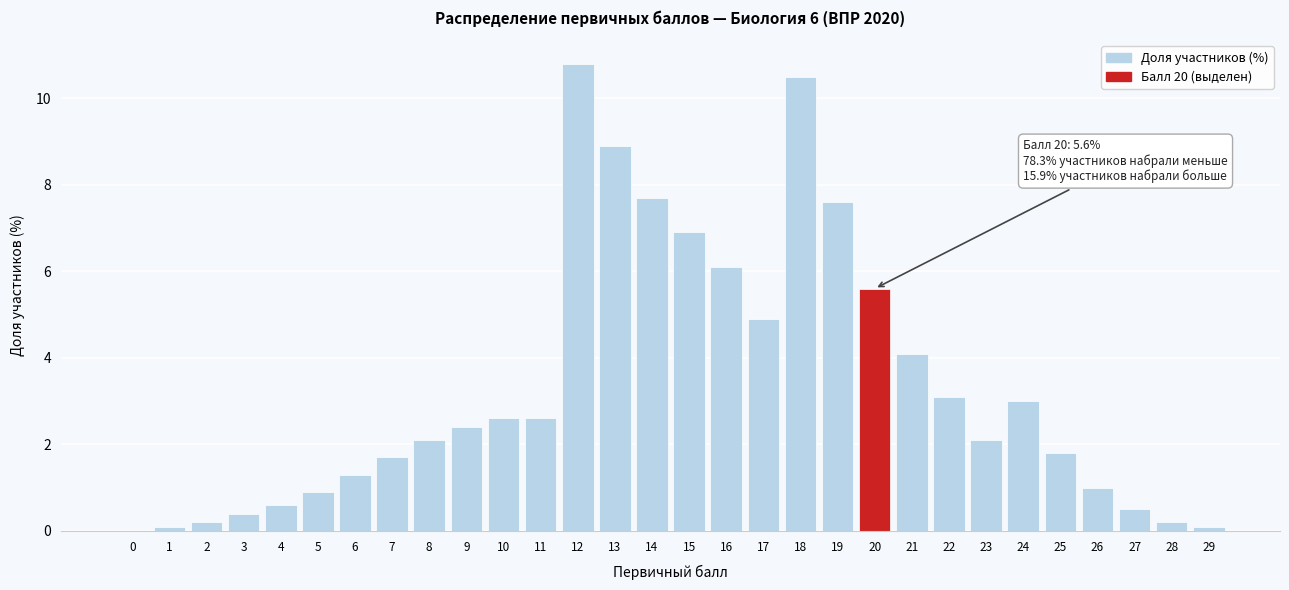

Reading left to right, transcribe all the data shown in this chart.

0=0.0	1=0.1	2=0.2	3=0.4	4=0.6	5=0.9	6=1.3	7=1.7	8=2.1	9=2.4	10=2.6	11=2.6	12=10.8	13=8.9	14=7.7	15=6.9	16=6.1	17=4.9	18=10.5	19=7.6	20=5.6	21=4.1	22=3.1	23=2.1	24=3.0	25=1.8	26=1.0	27=0.5	28=0.2	29=0.1